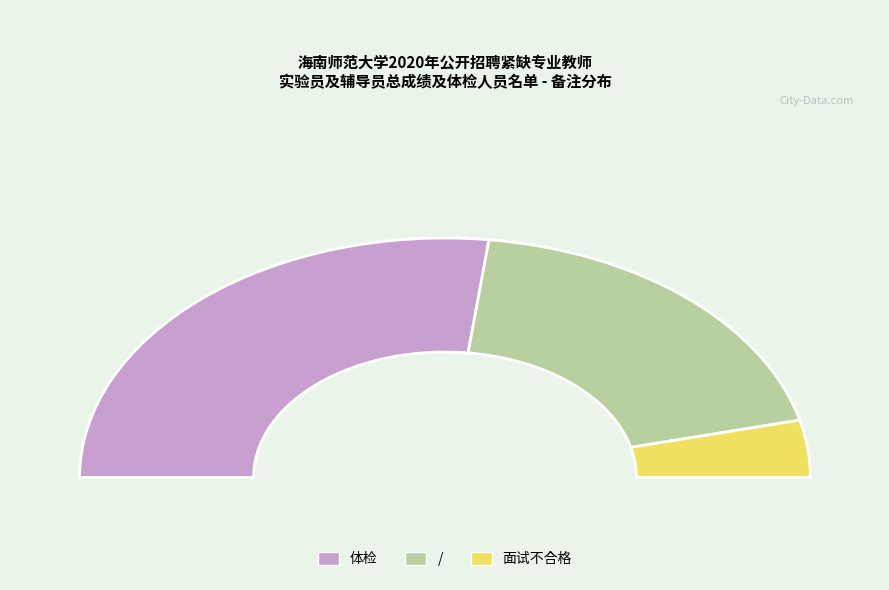

Which category accounts for the majority?

体检